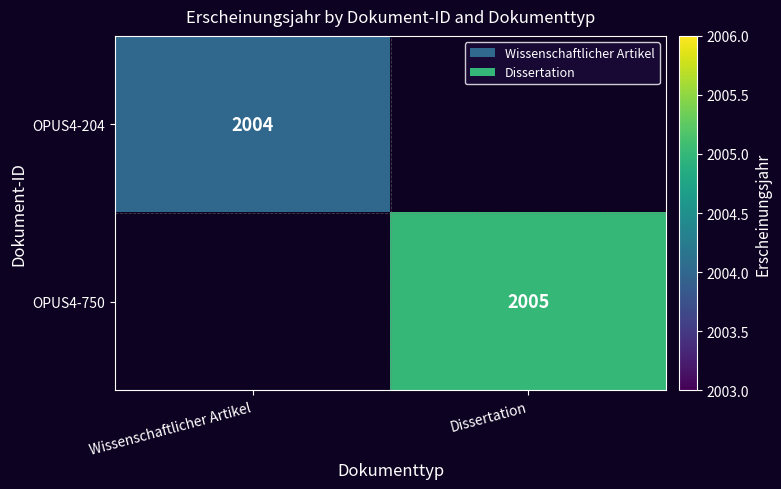

True or false: OPUS4-750 has a value of 989.7 at Dissertation.

False